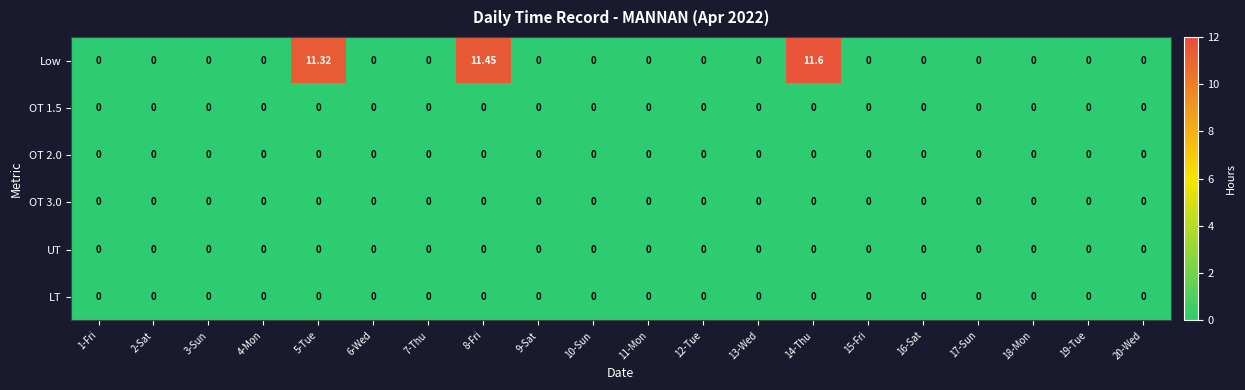

How many series are shown in this chart?

6